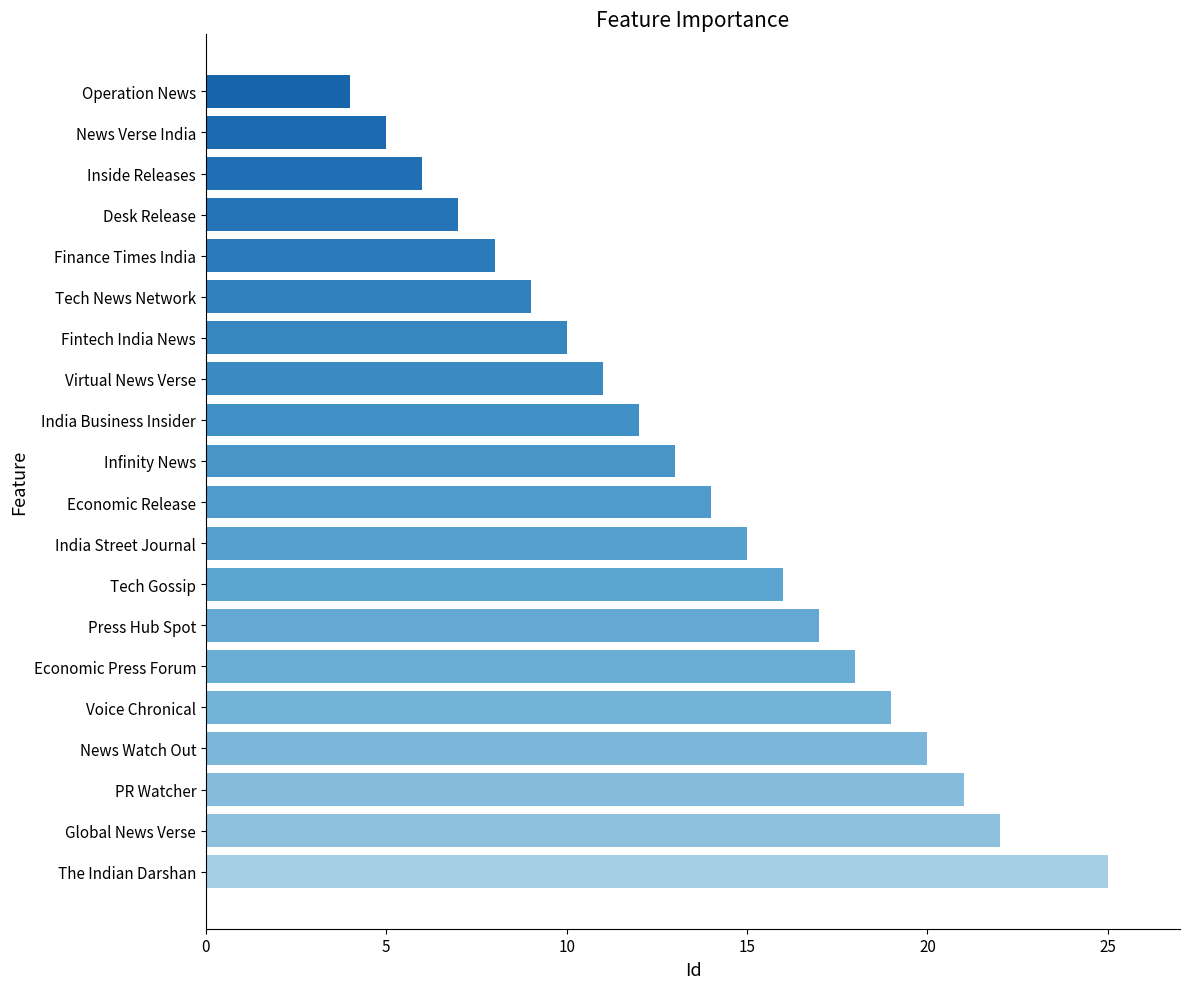

Does the chart contain stacked bars?

No